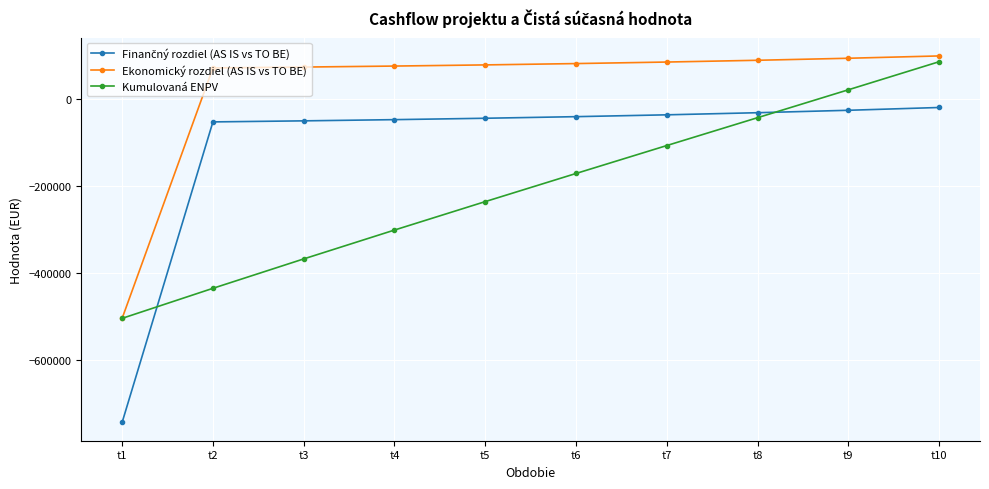

Between t4 and t7, which series saw the biggest shift?

Kumulovaná ENPV